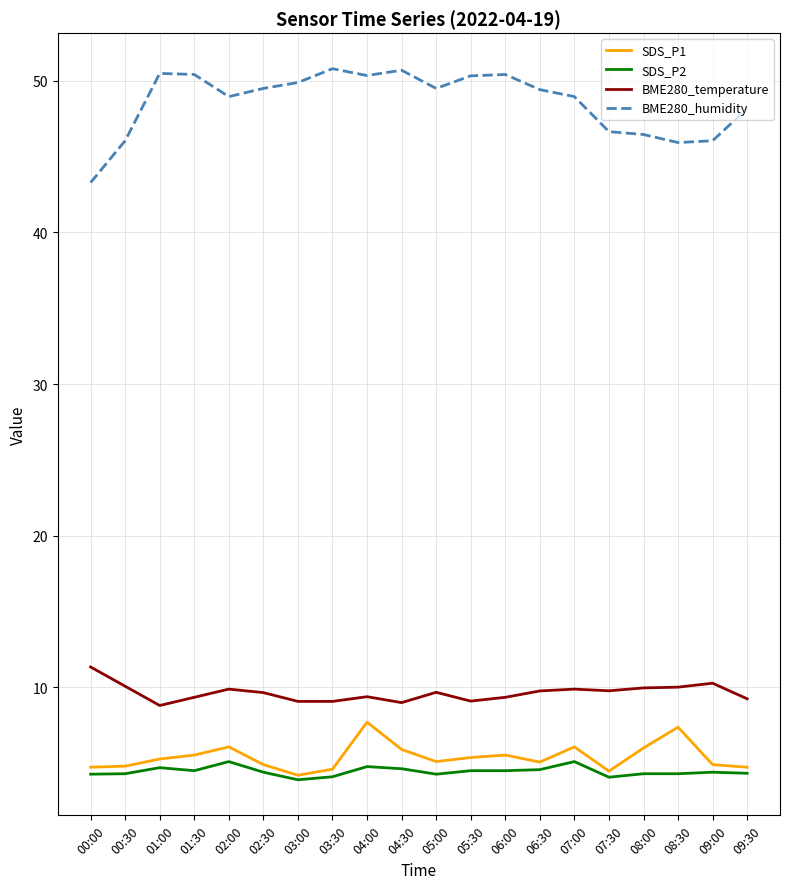

What is the total value across all series at 06:00?

69.8